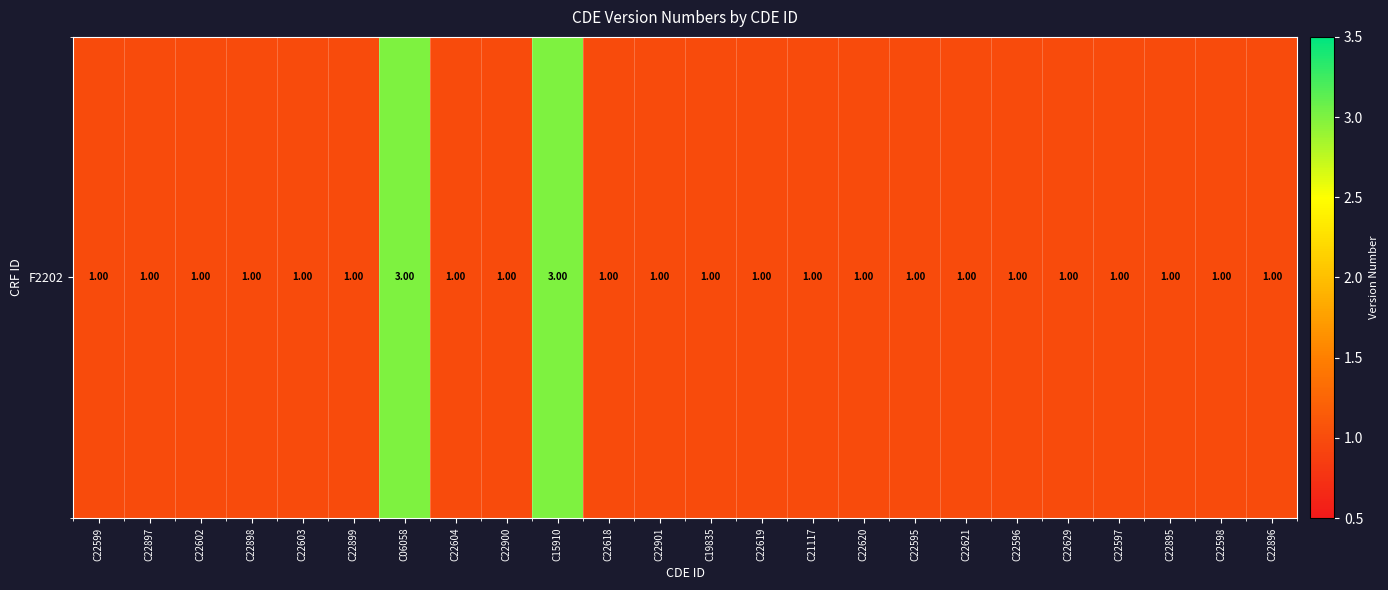

Is it true that the value at C22629 is 1?

True